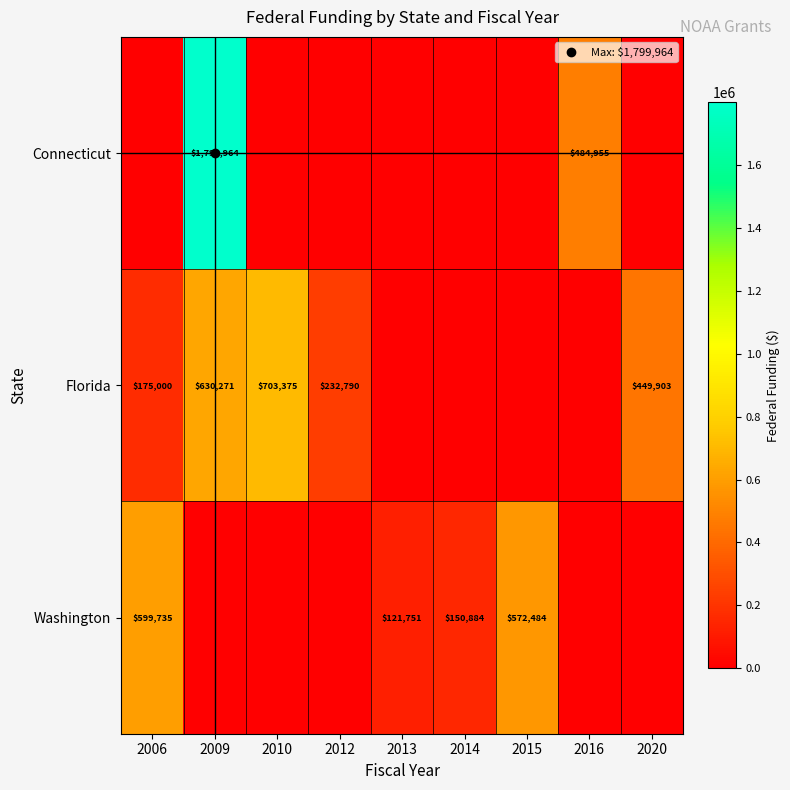

Rank the series by their maximum value, from highest to lowest.

Connecticut, Florida, Washington